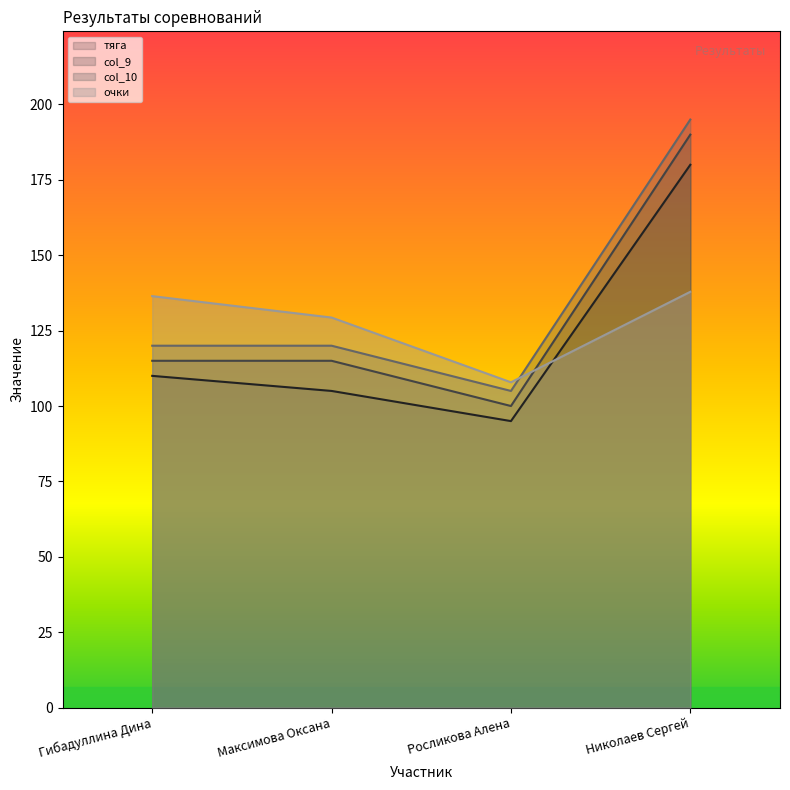

What is the approximate value of очки at Николаев Сергей?

137.9